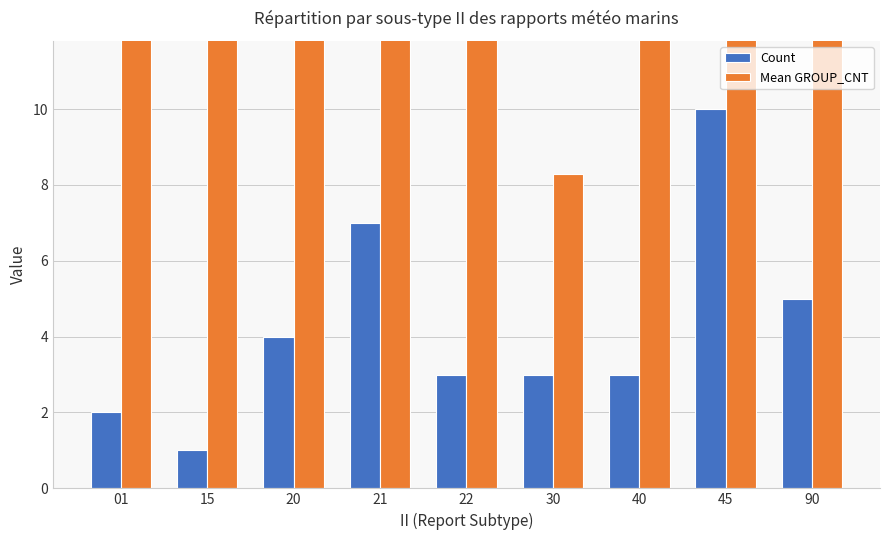

What is the sum of all Count values?

38.0